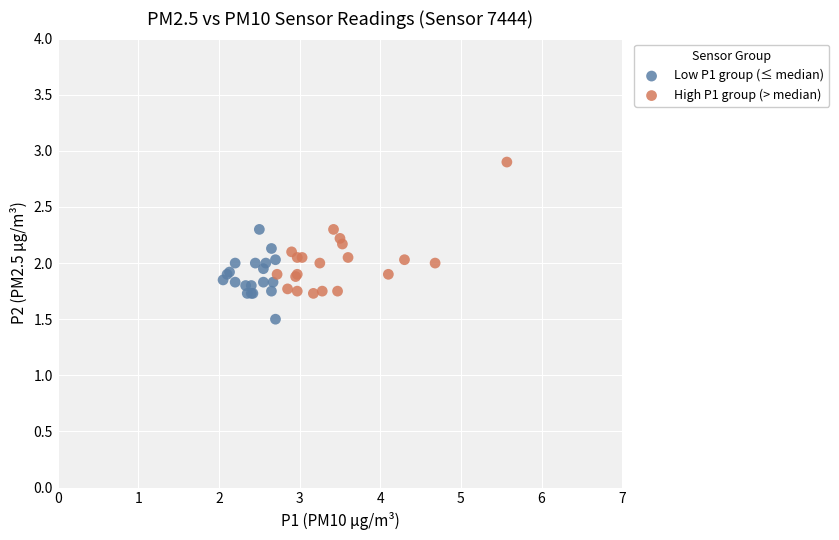

Which series has the widest spread of Y values?

High P1 group (> median)